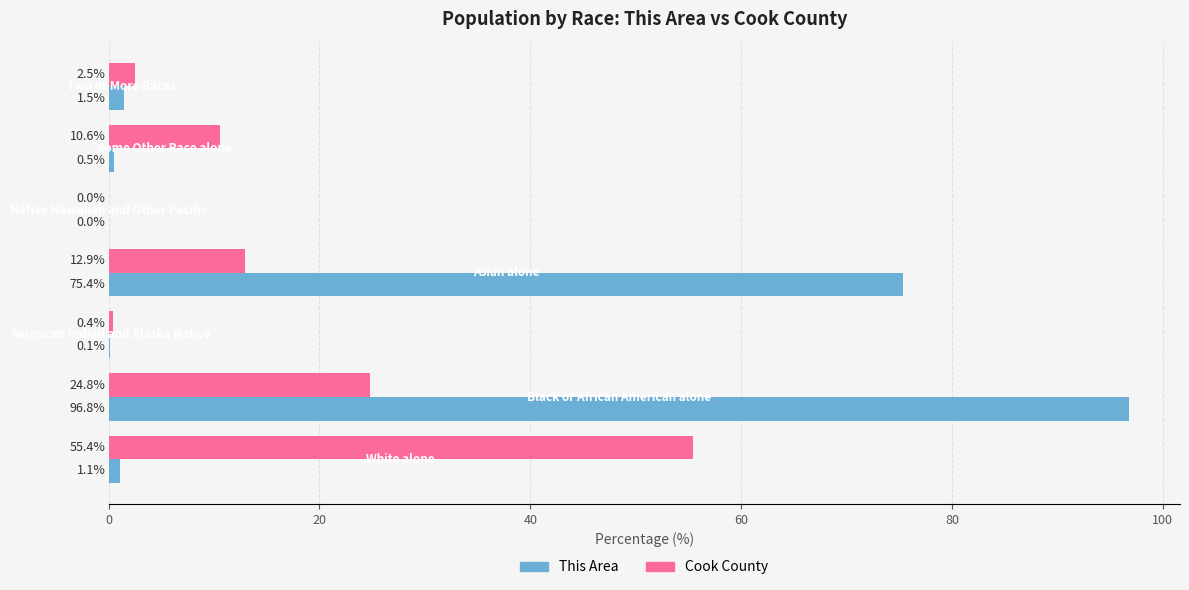

How many data points in This Area are above 1?

4